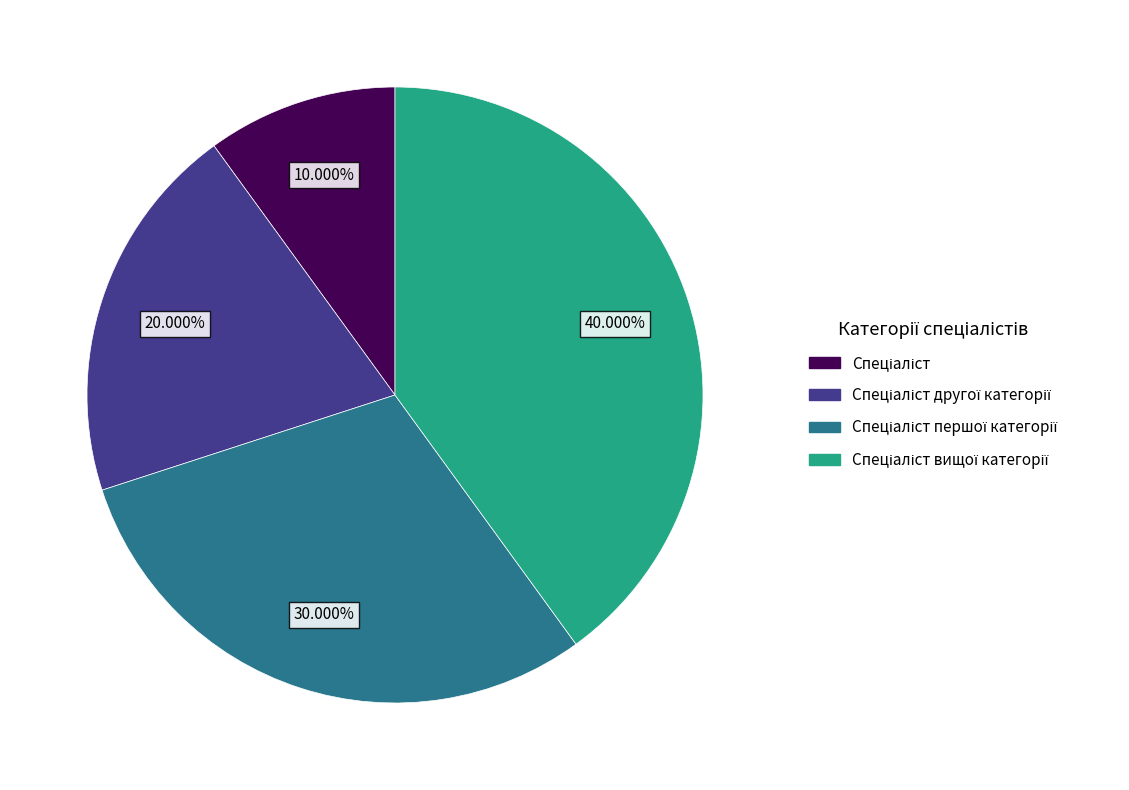

Is there any slice that represents more than half of the pie?

No